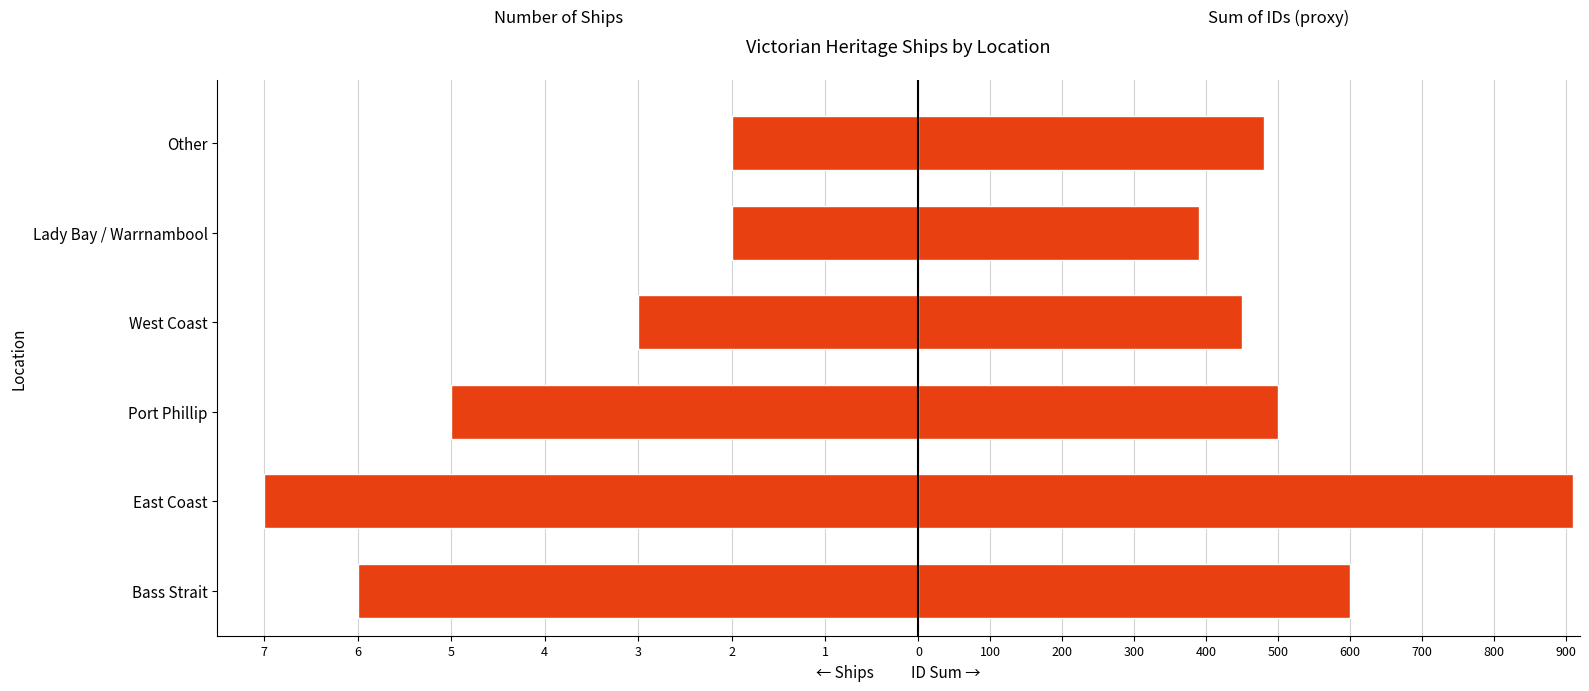

Which series changed the most between East Coast and Lady Bay / Warrnambool?

Number of Ships